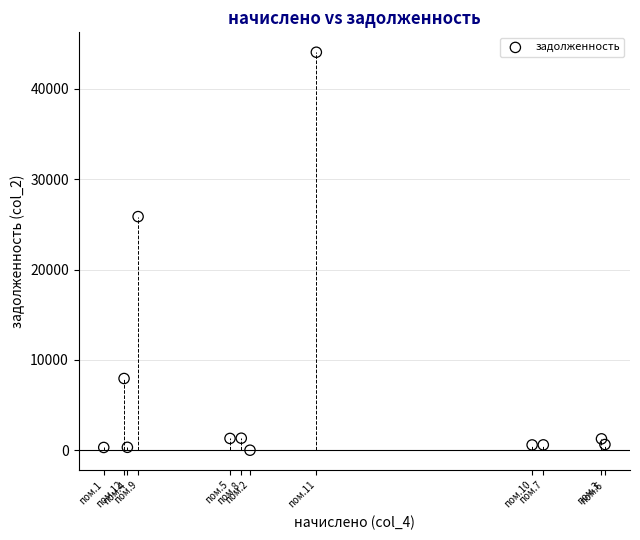

What is the range of X values (max minus min)?

2936.4